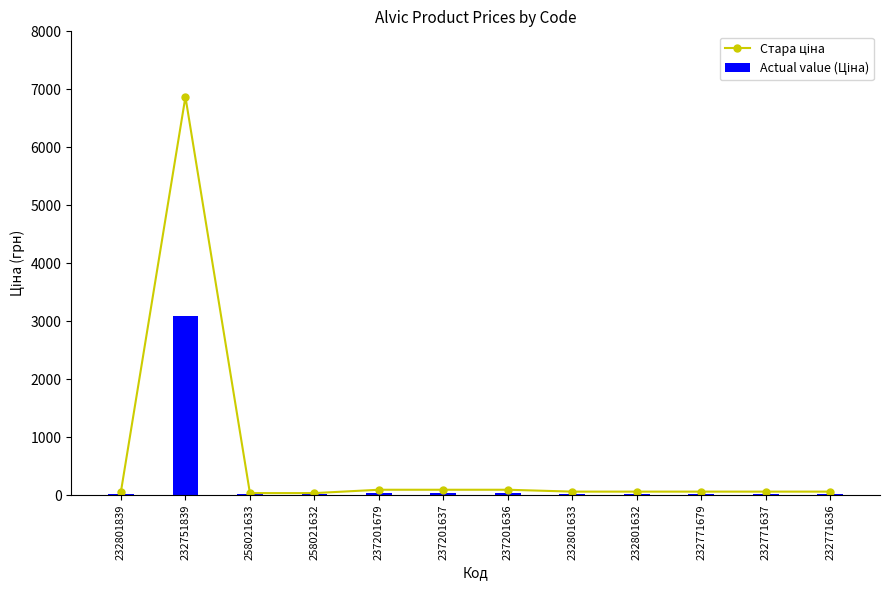

Which series has the largest range (max minus min)?

Стара ціна